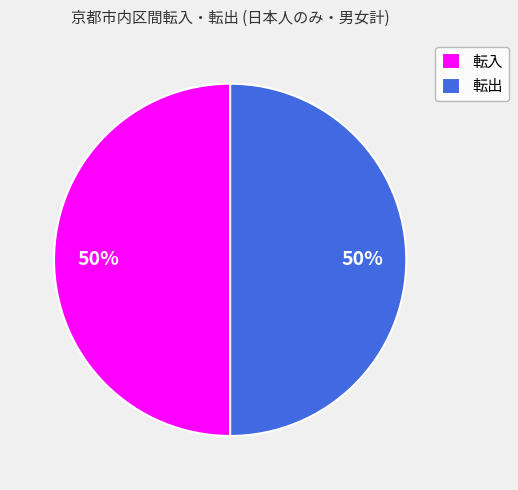

To the nearest percent, what is the average slice percentage?

50%